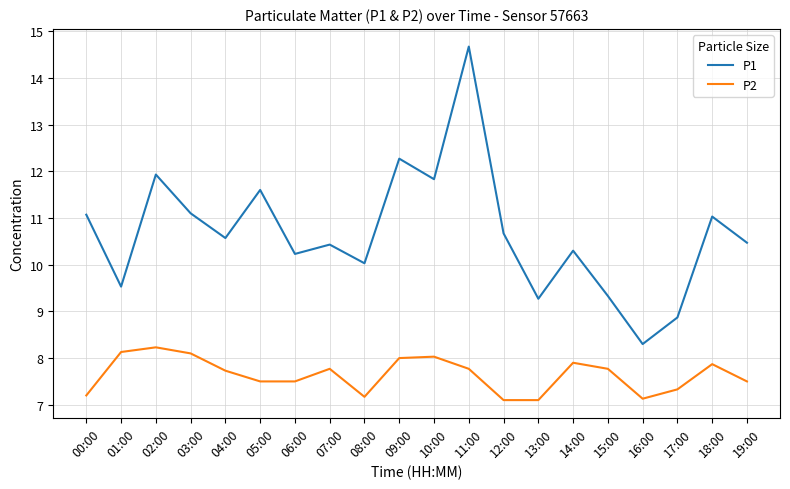

Which label corresponds to the largest value in the chart?

11:00